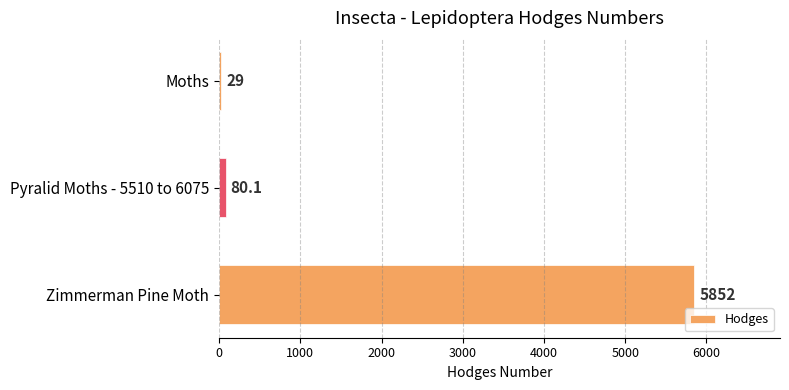

Rank the categories by value from highest to lowest.

Zimmerman Pine Moth, Pyralid Moths - 5510 to 6075, Moths